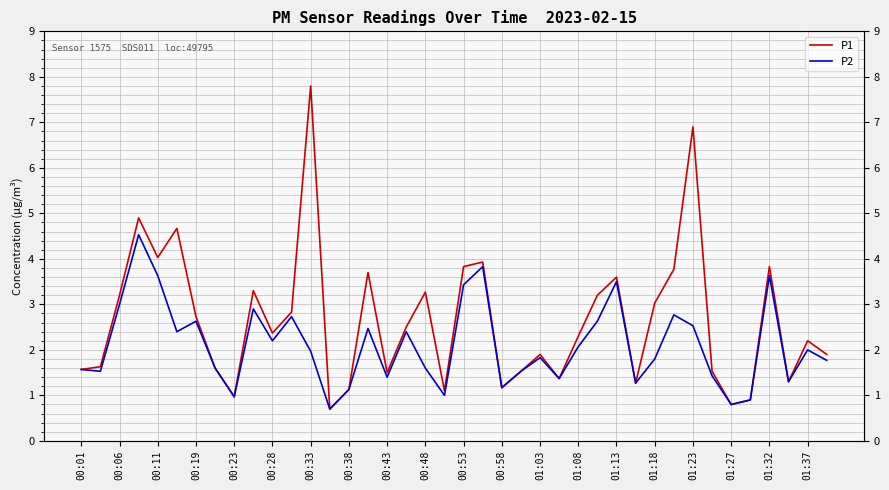

True or false: P2 and P1 cross at least once.

False